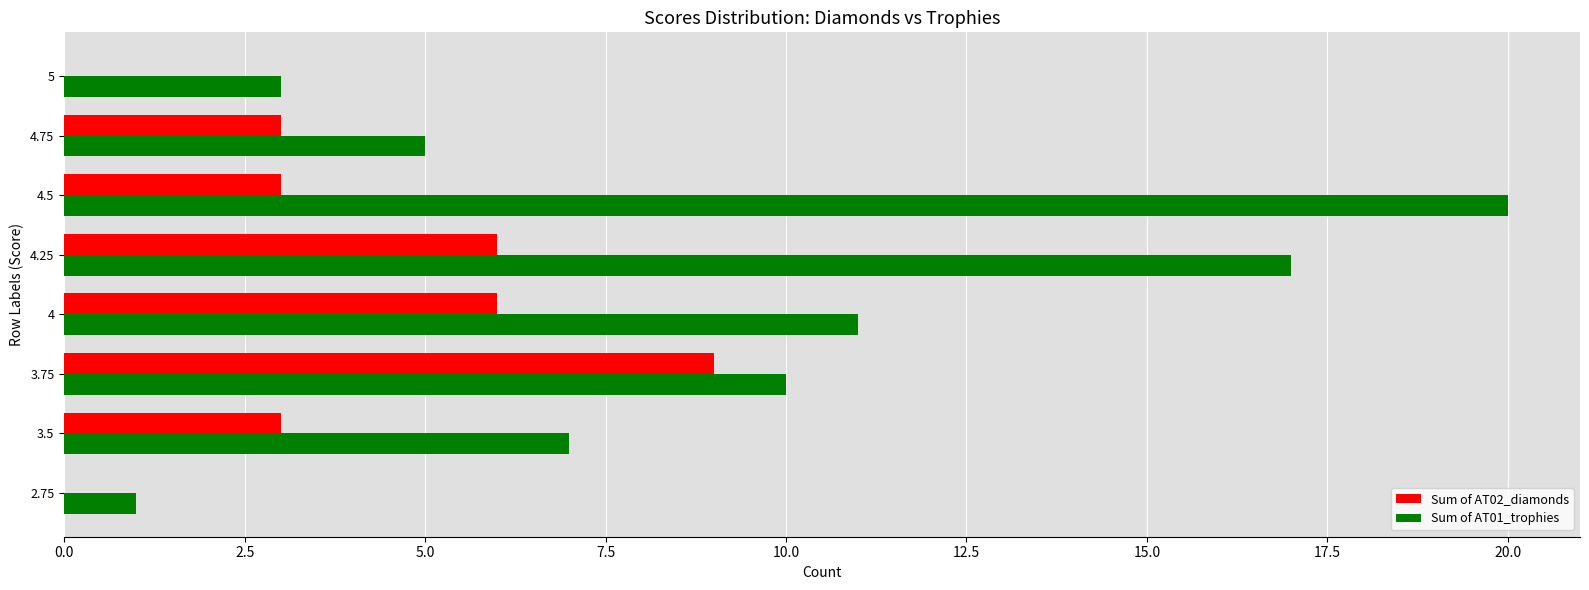

Is it true that Sum of AT01_trophies equals 10 at 4.25?

False